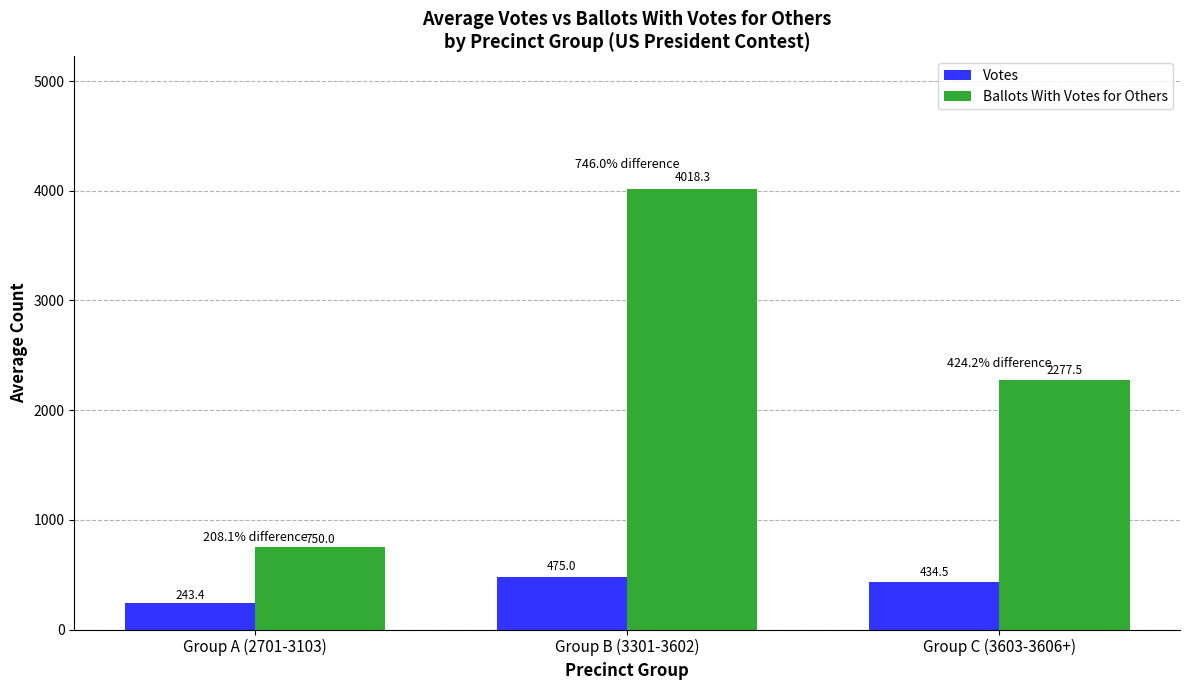

What is the label of the 2nd bar from the left?

Group B (3301-3602)